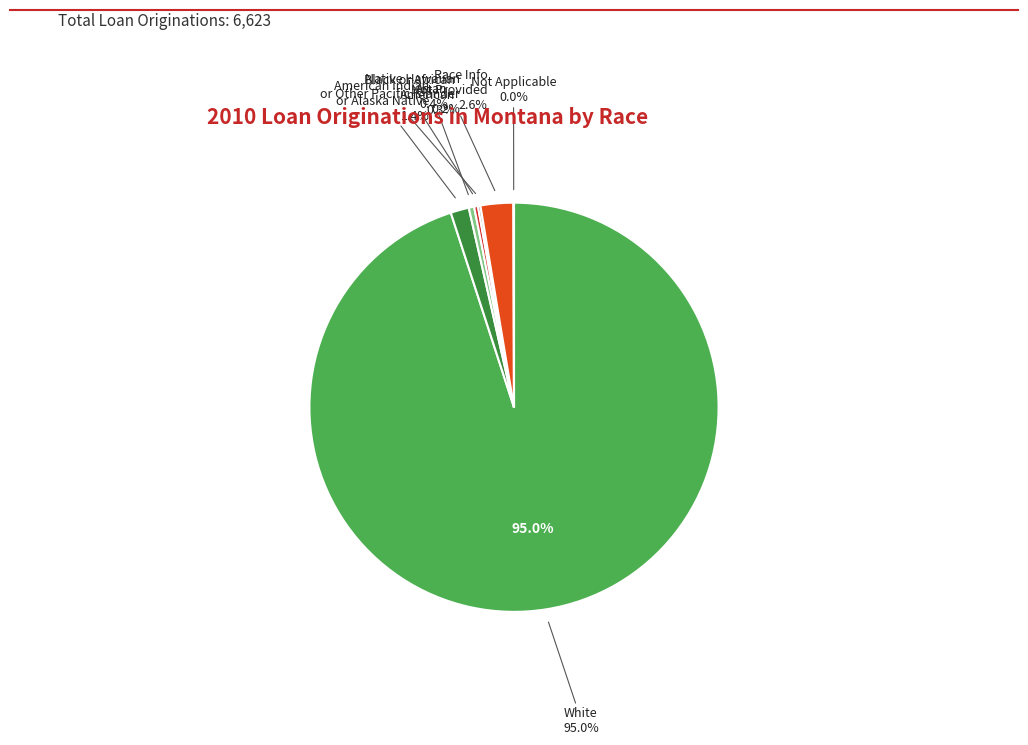

Between Asian and Race Information Not Provided, which is larger?

Race Information Not Provided